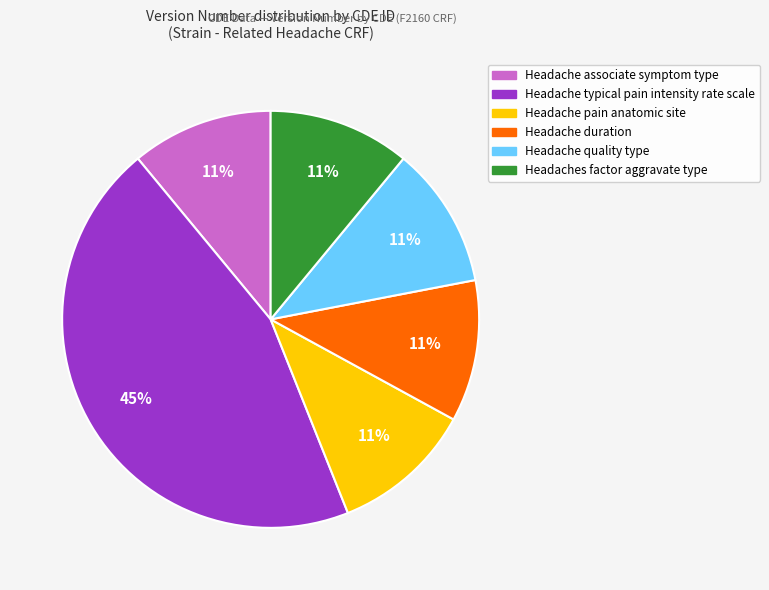

To the nearest percent, what is the difference between the largest and smallest slice percentages?

34%